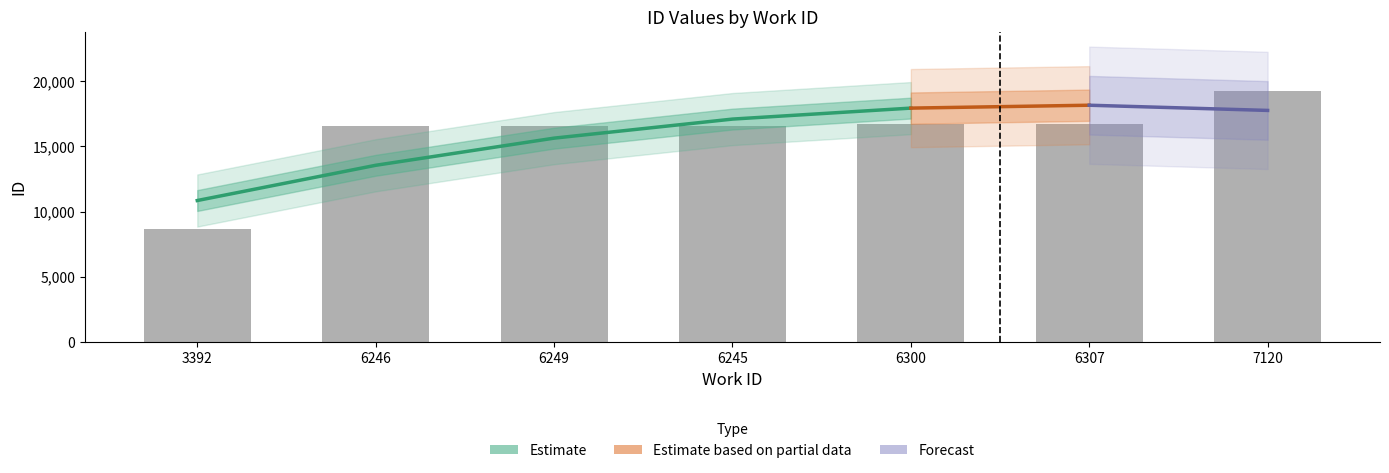

Is it true that the value at 6307 is 5624?

False